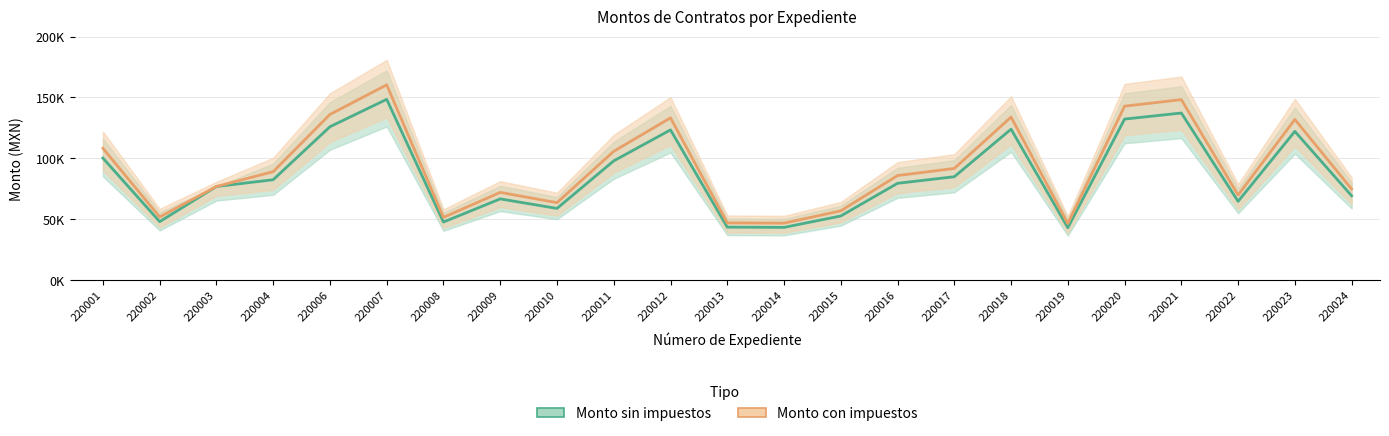

How many lines are shown in the chart?

2